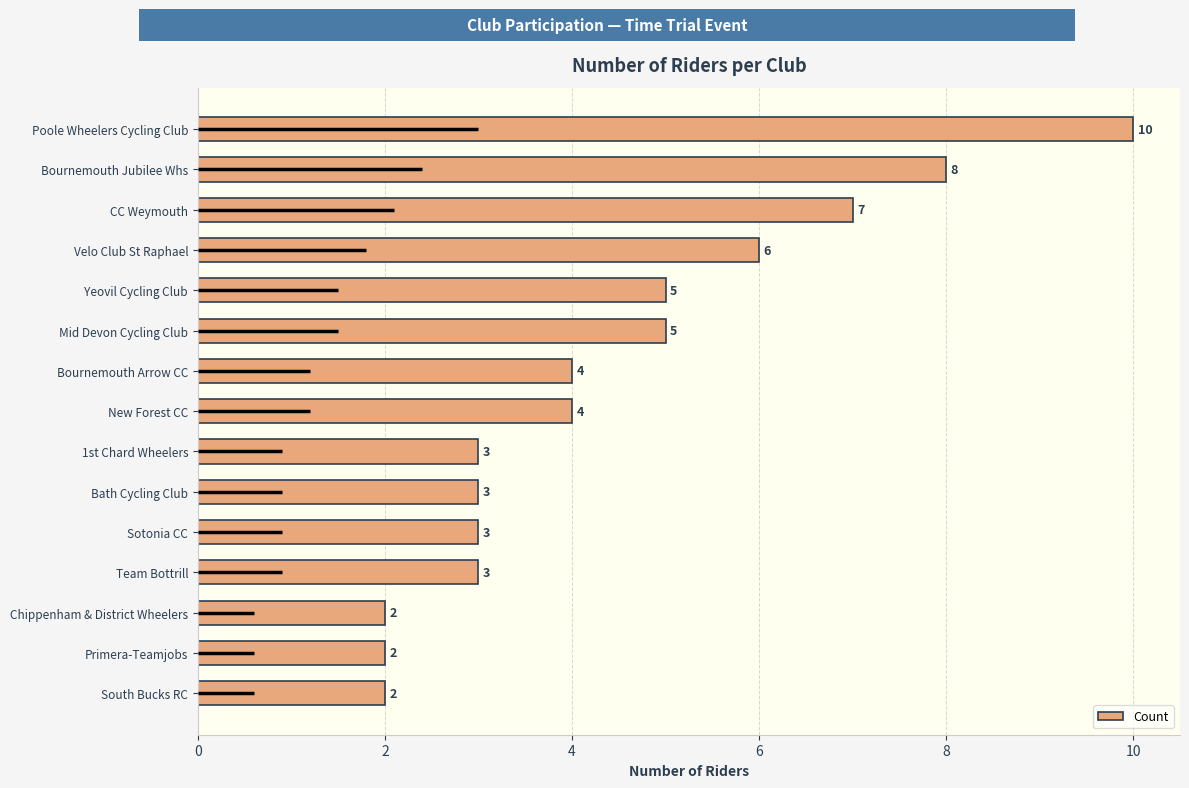

How many values are between 3 and 6?

9